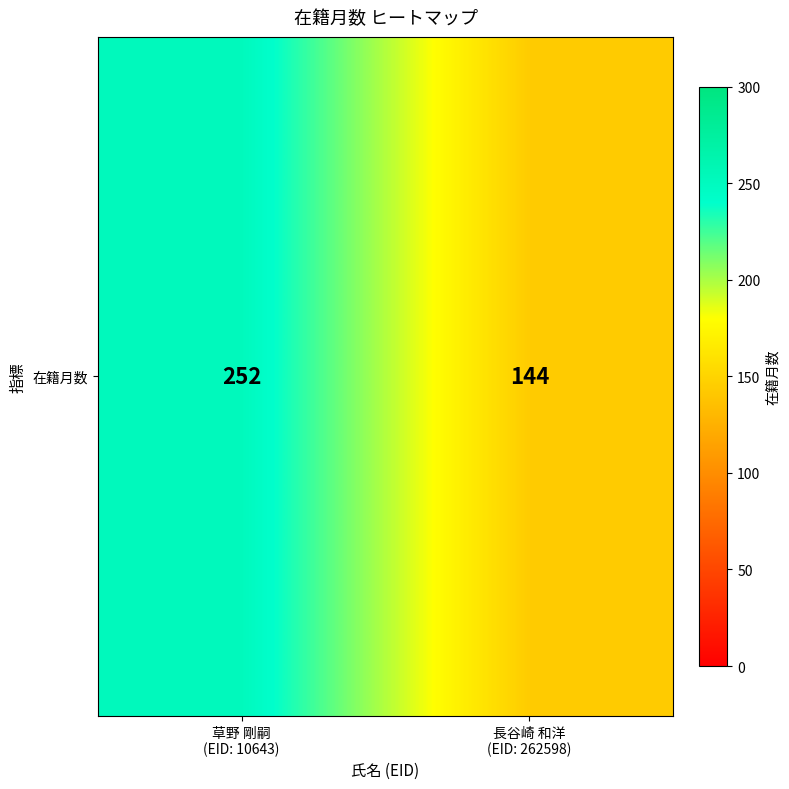

Approximately how many times larger is the value at 草野 剛嗣
(EID: 10643) compared to 長谷崎 和洋
(EID: 262598)?

1.8